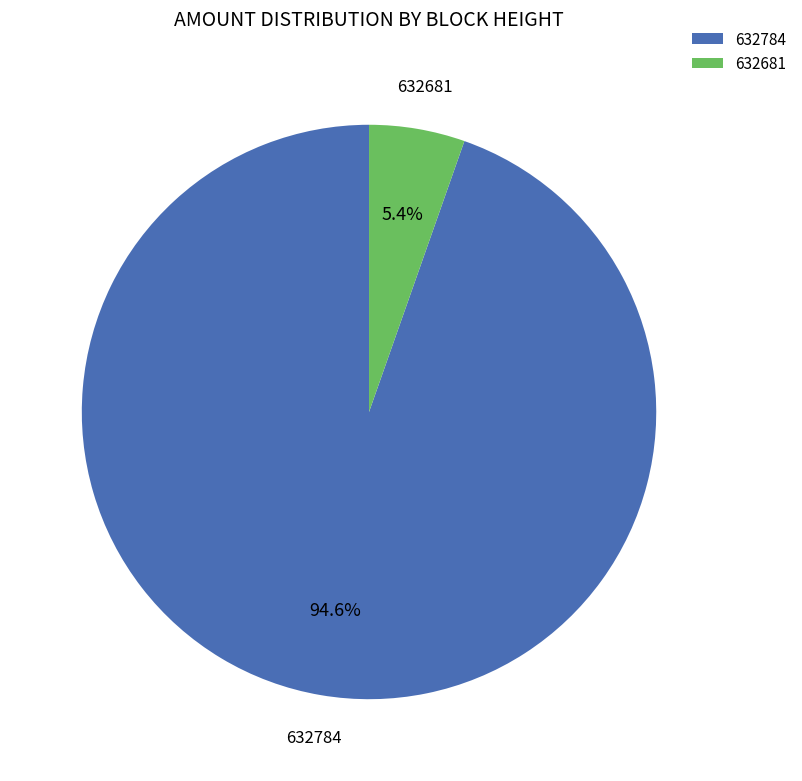

To the nearest percent, what is the difference between the largest and smallest slice percentages?

89%